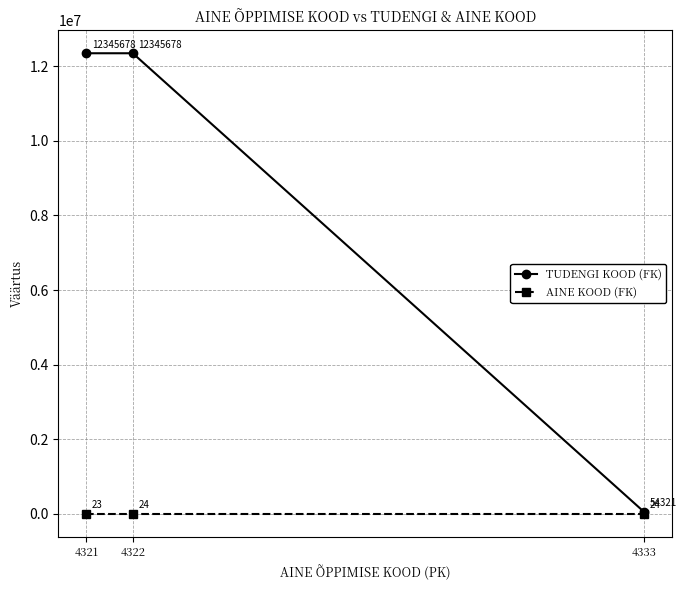

Rank the series by their average value, from highest to lowest.

TUDENGI KOOD (FK), AINE KOOD (FK)